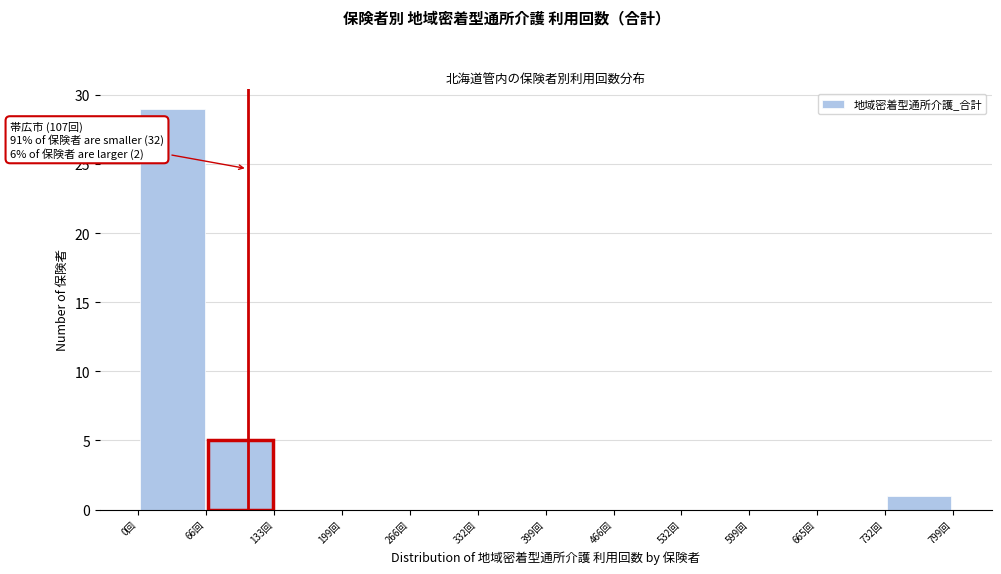

Over which range of the x-axis is the bar tallest?

0 to 70